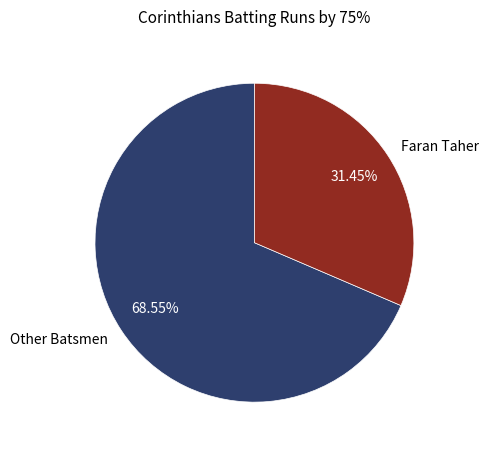

Combined, do Other Batsmen and Faran Taher account for over 50%?

Yes